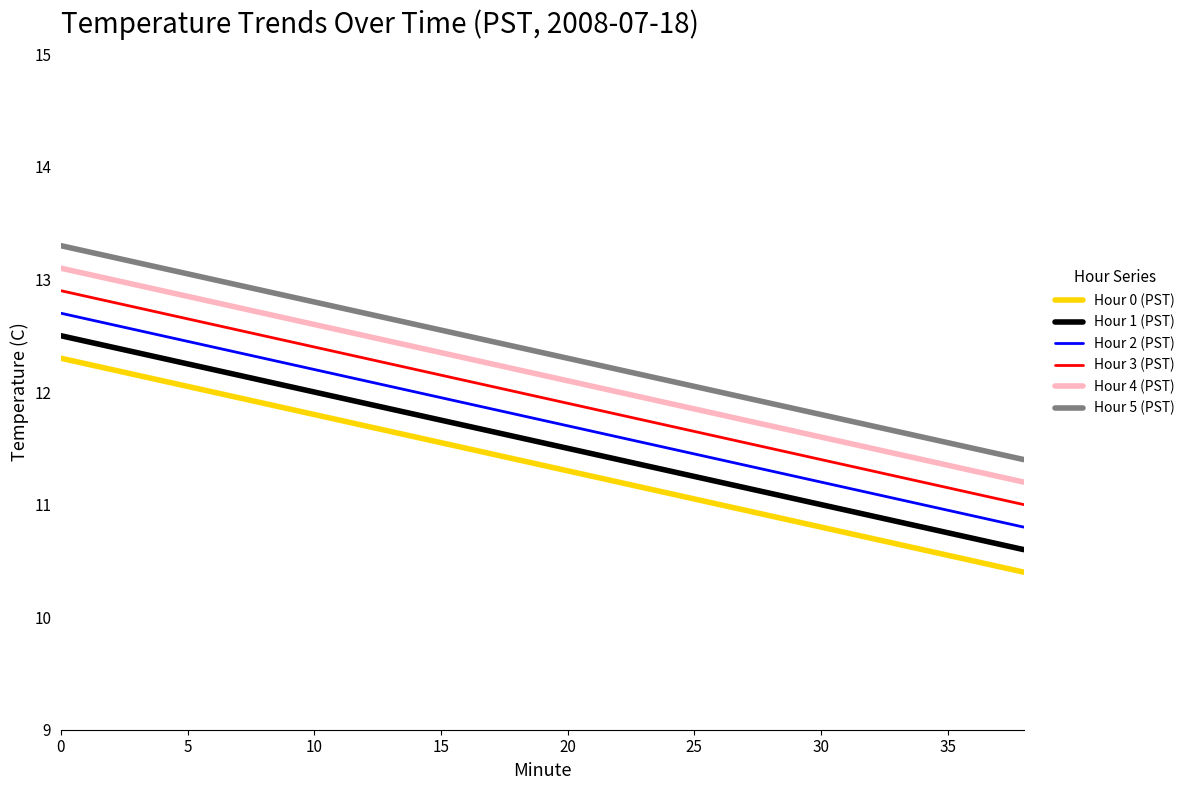

True or false: Hour 1 (PST) and Hour 2 (PST) intersect in this chart.

False